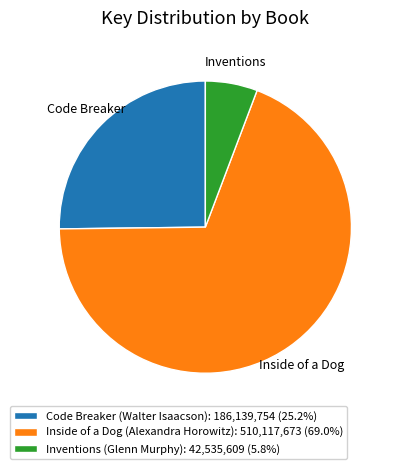

Approximately how many times larger is the value at Inside of a Dog (Alexandra Horowitz): 510,117,673 (69.0%) compared to Code Breaker (Walter Isaacson): 186,139,754 (25.2%)?

2.7